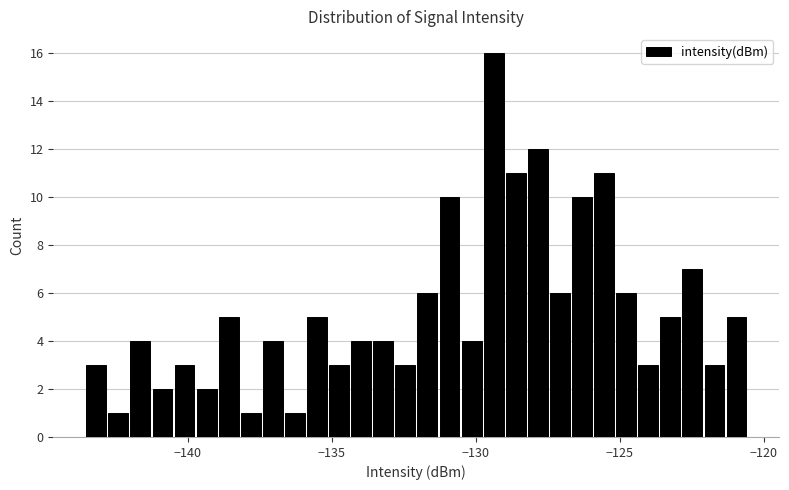

Read against the x-axis, roughly where is the centre of the tallest bar?

-129.5